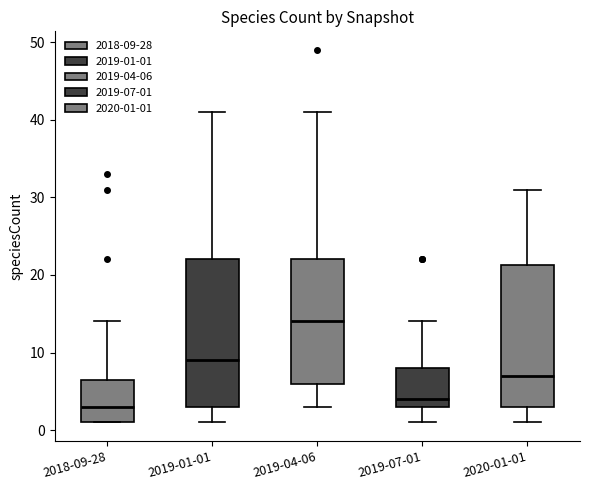

Reading left to right, read every box against the y-axis: the position of its median line, the range the box covers, and the ends of its whiskers. The values are not printed on the chart, so give them approximately, as read against the axis.

2018-09-28: median 3, box 1 to 7, whiskers 1 to 14
2019-01-01: median 9, box 3 to 22, whiskers 1 to 41
2019-04-06: median 14, box 6 to 22, whiskers 3 to 41
2019-07-01: median 4, box 3 to 8, whiskers 1 to 14
2020-01-01: median 7, box 3 to 21, whiskers 1 to 31